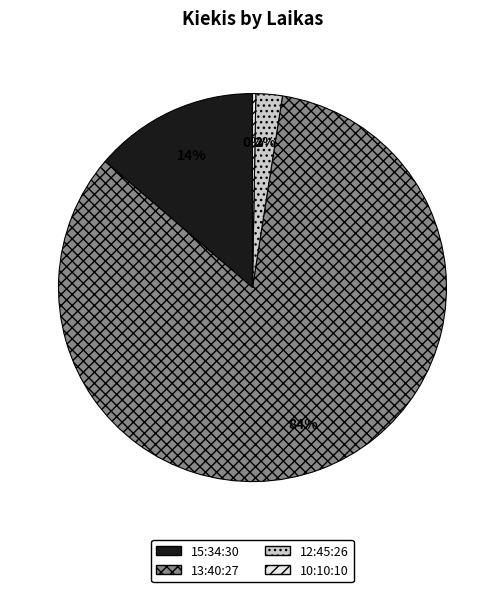

Is it true that 13:40:27 is 90% of the pie?

False